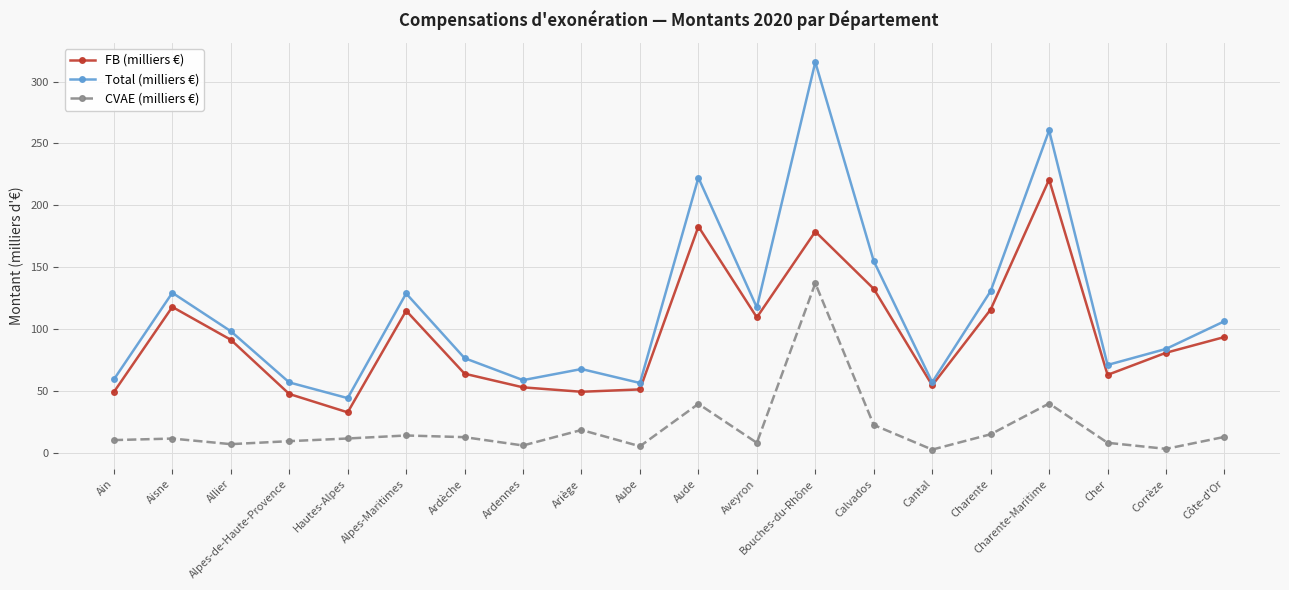

Which series changed the most between Aude and Côte-d'Or?

Total (milliers €)